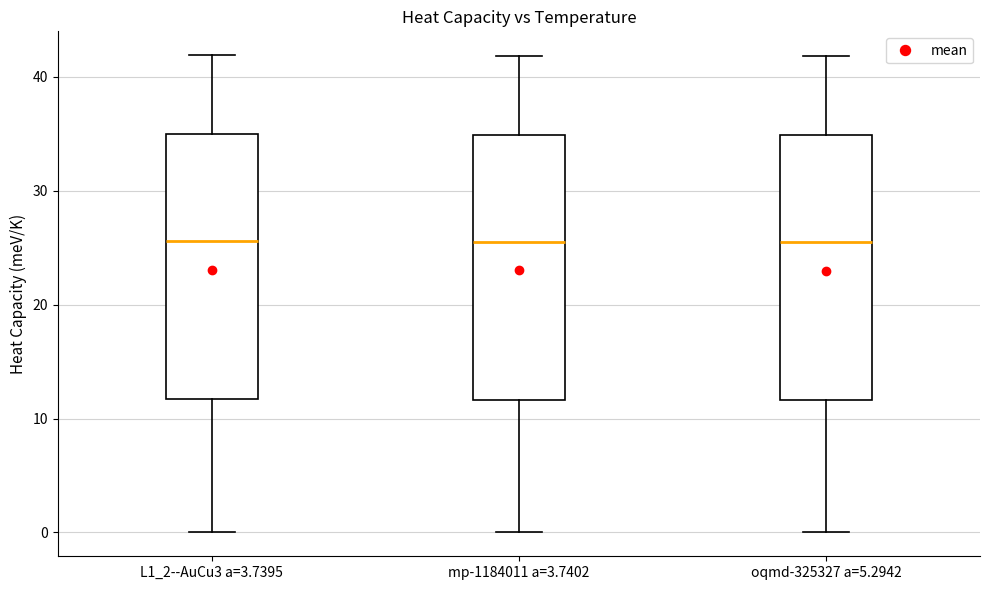

Reading left to right, read every box against the y-axis: the position of its median line, the range the box covers, and the ends of its whiskers. The values are not printed on the chart, so give them approximately, as read against the axis.

L1_2--AuCu3 a=3.7395: median 26, box 12 to 35, whiskers 0 to 42
mp-1184011 a=3.7402: median 26, box 12 to 35, whiskers 0 to 42
oqmd-325327 a=5.2942: median 26, box 12 to 35, whiskers 0 to 42